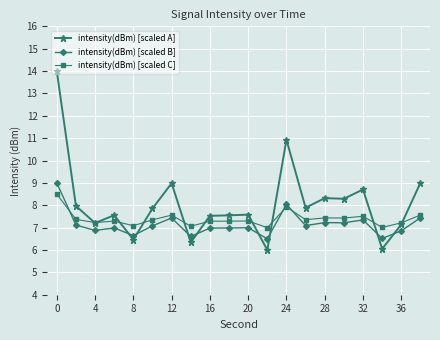

List the series in order of their peak value, highest first.

intensity(dBm) [scaled A], intensity(dBm) [scaled B], intensity(dBm) [scaled C]